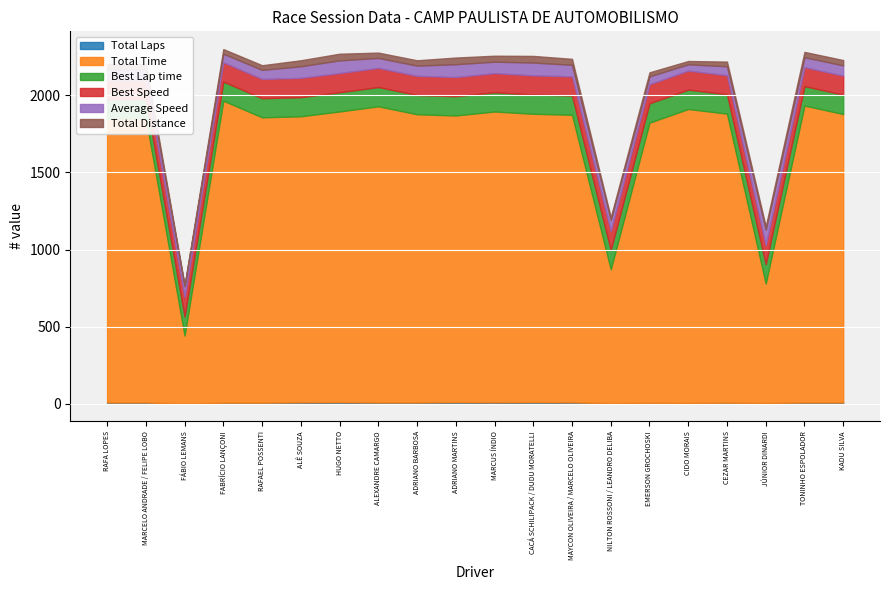

What is the minimum value for Best Speed?

123.2